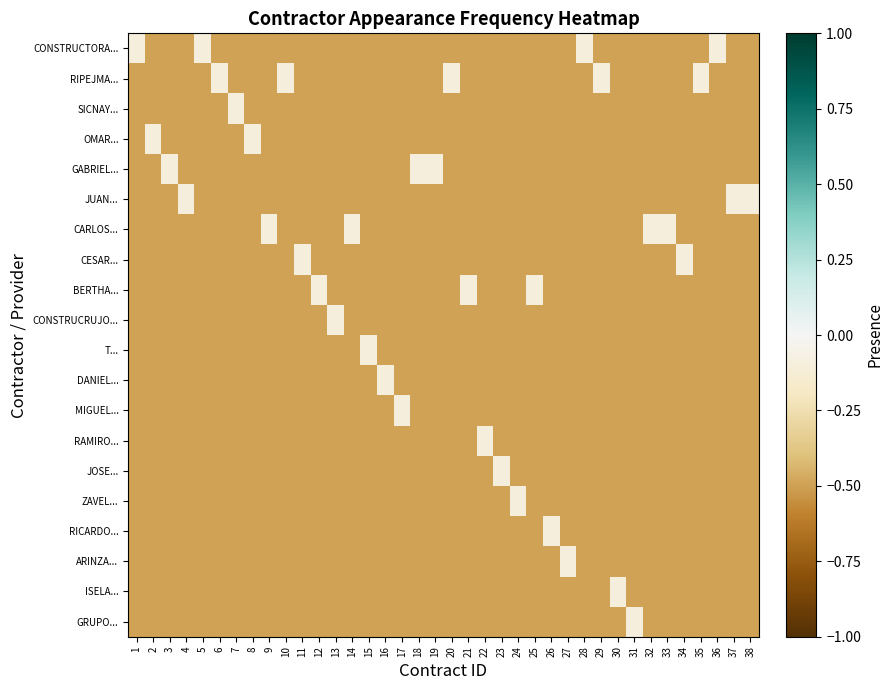

Which series has the largest range (max minus min)?

CONSTRUCTORA...